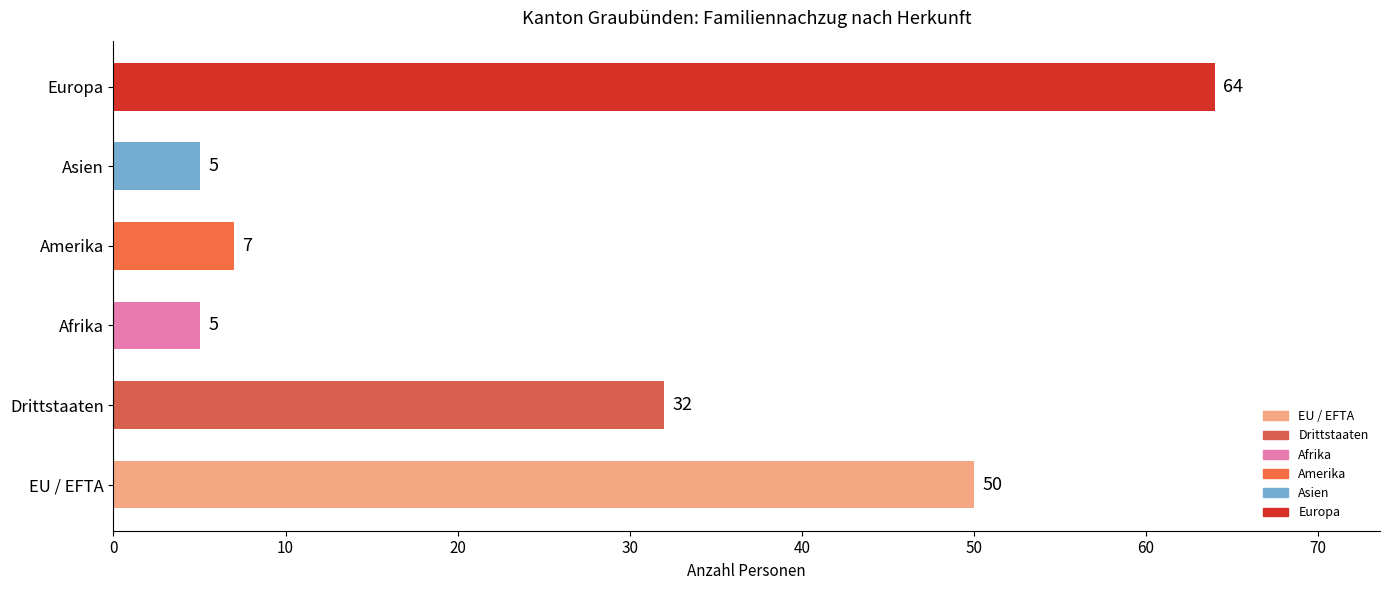

True or false: the data shows 103 at Europa.

False